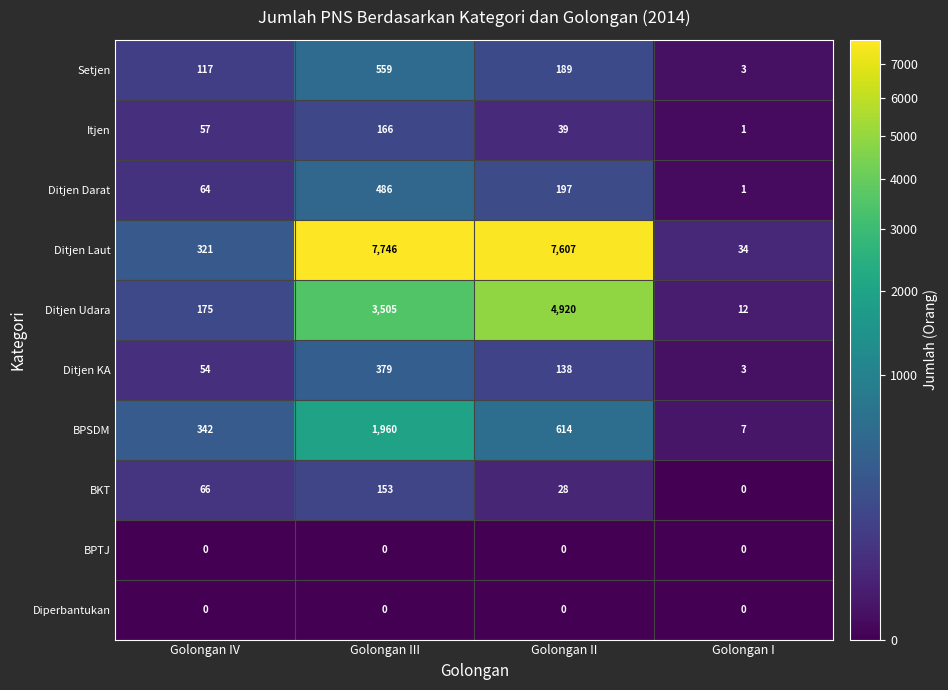

Is it true that Ditjen KA equals 138 at Golongan II?

True